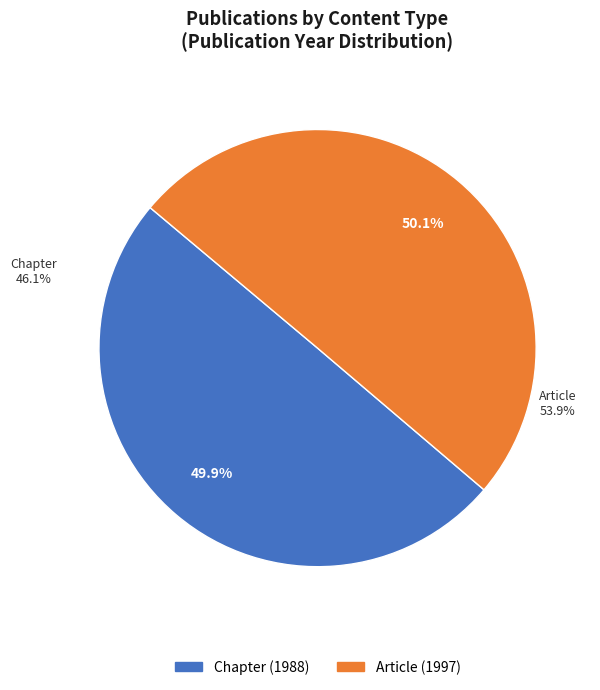

Does any single category account for the majority?

Yes